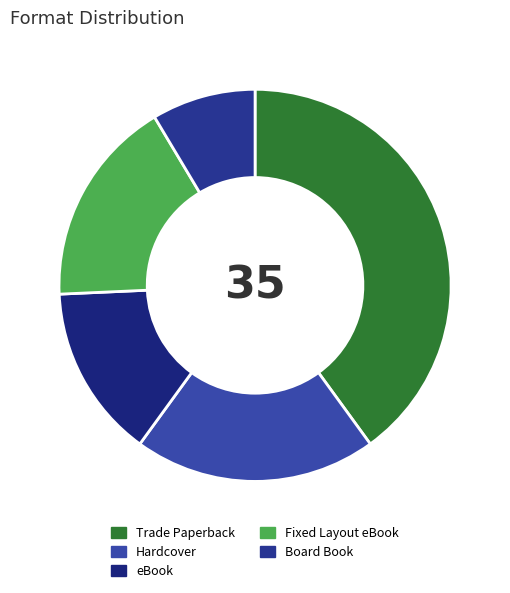

What percentage is the Fixed Layout eBook slice, to the nearest percent?

17%